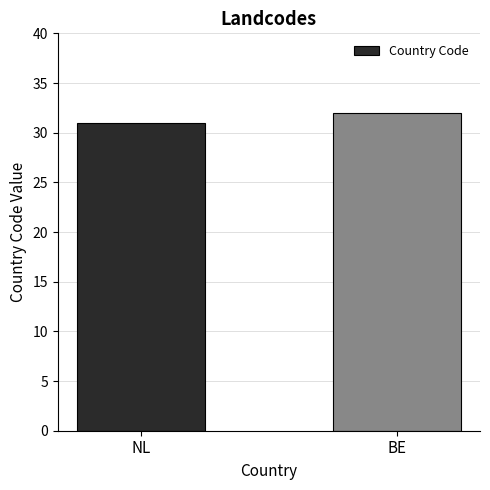

What position from the left is NL?

1